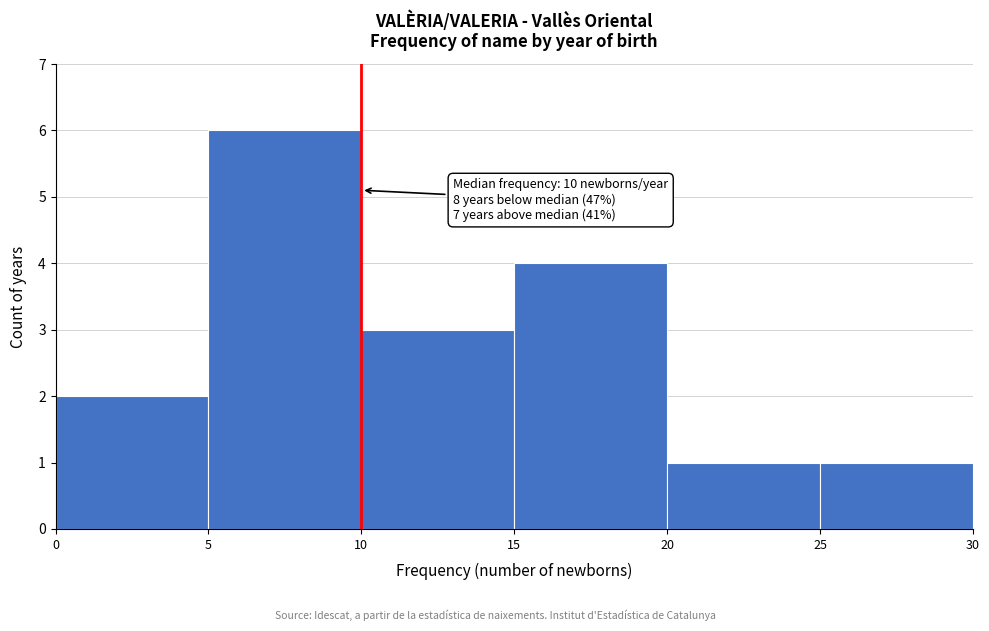

Which range on the x-axis has the tallest bar?

5 to 10